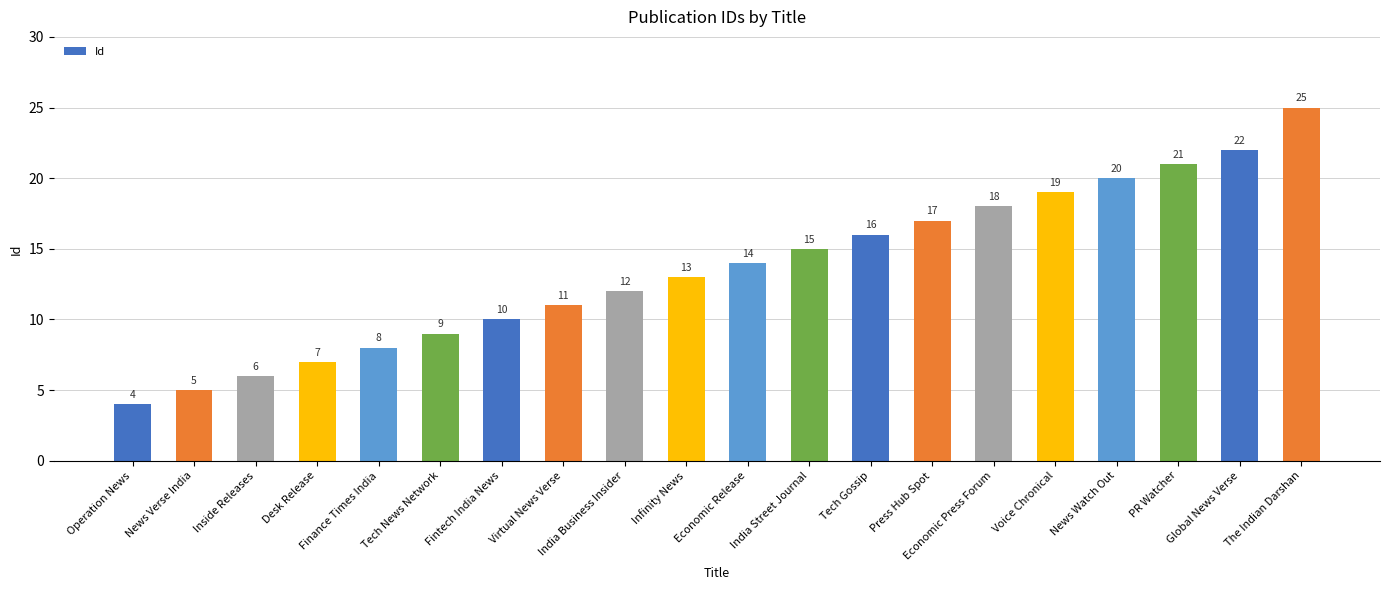

What is the average value?

14